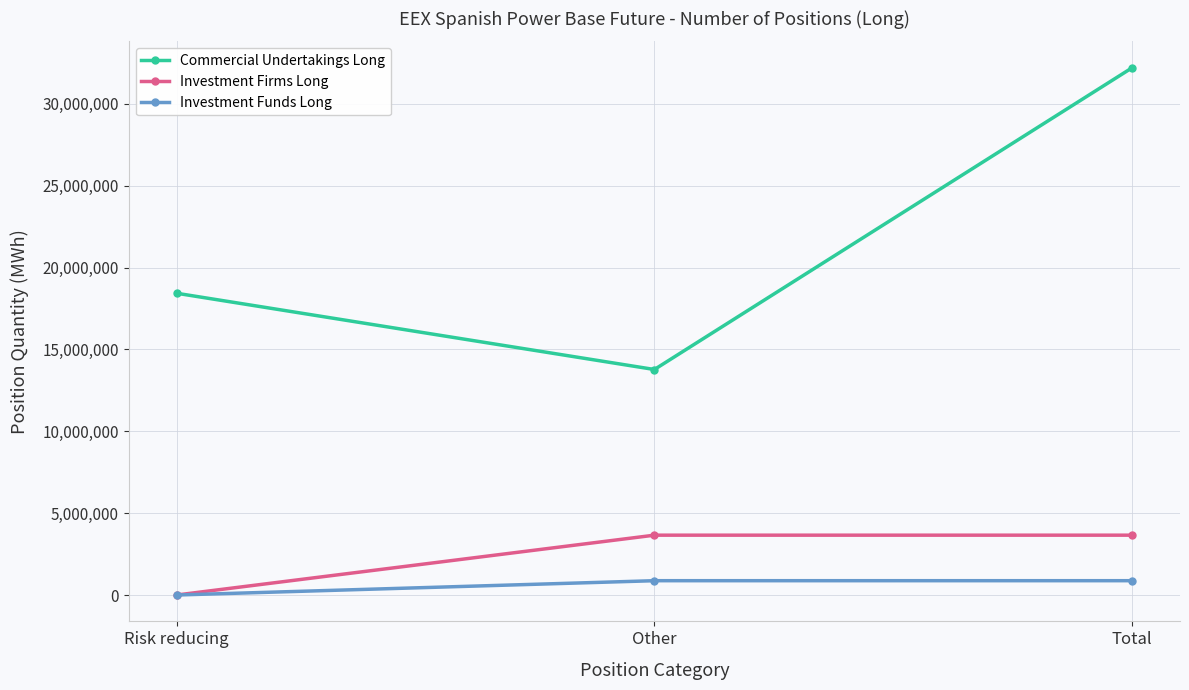

How many lines are shown in the chart?

3